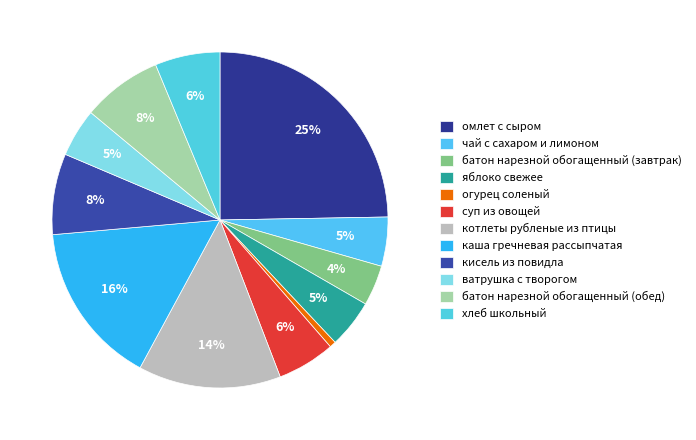

Rank the categories by value from highest to lowest.

омлет с сыром, каша гречневая рассыпчатая, котлеты рубленые из птицы, кисель из повидла, батон нарезной обогащенный (обед), хлеб школьный, суп из овощей, чай с сахаром и лимоном, яблоко свежее, ватрушка с творогом, батон нарезной обогащенный (завтрак), огурец соленый